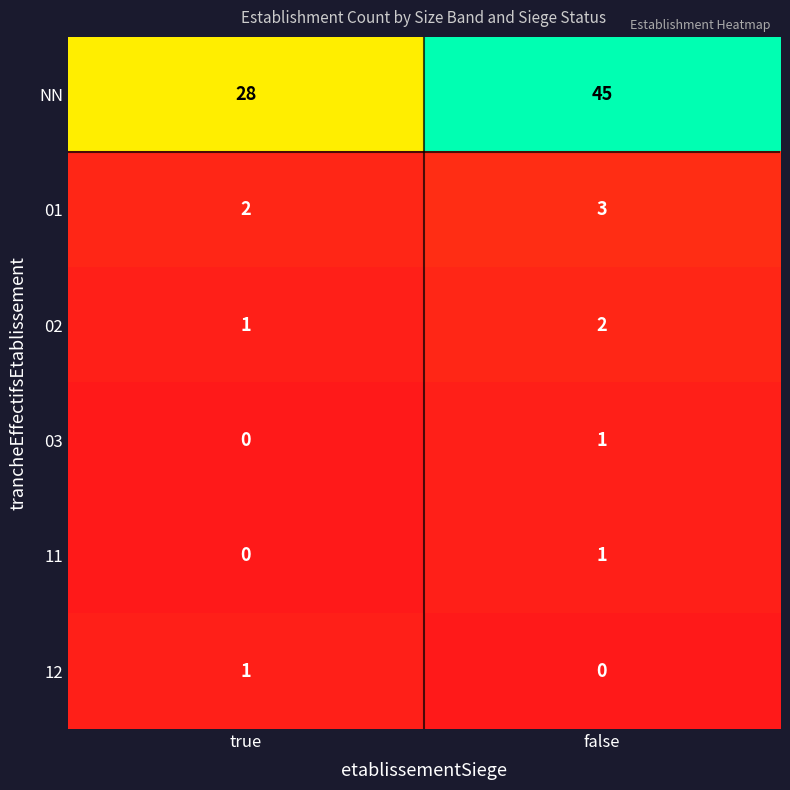

Rank the categories by 03 value from highest to lowest.

false, true